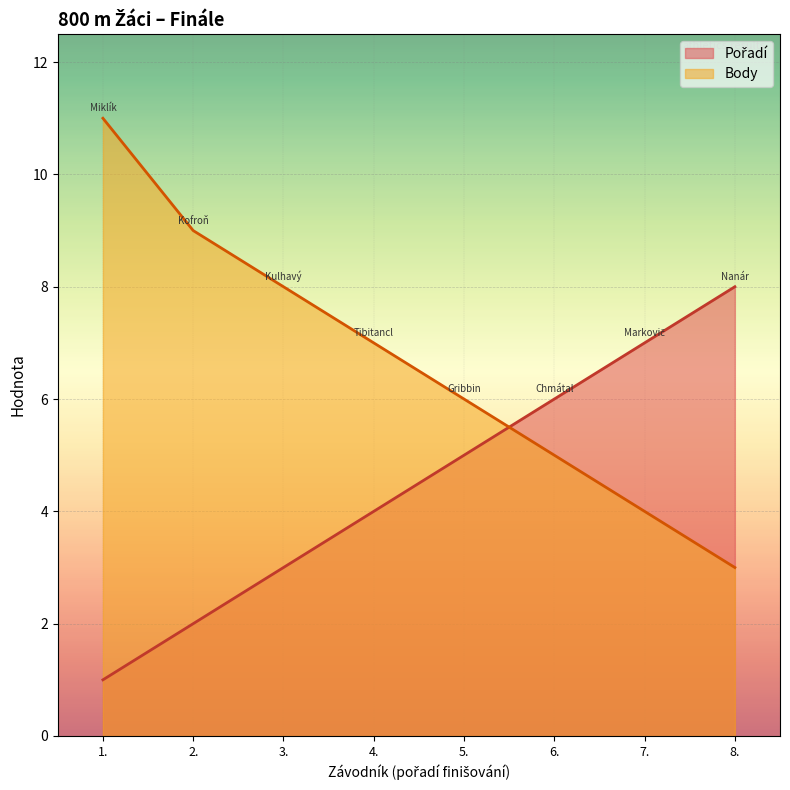

What is the difference between the highest and lowest values at 7.?

3